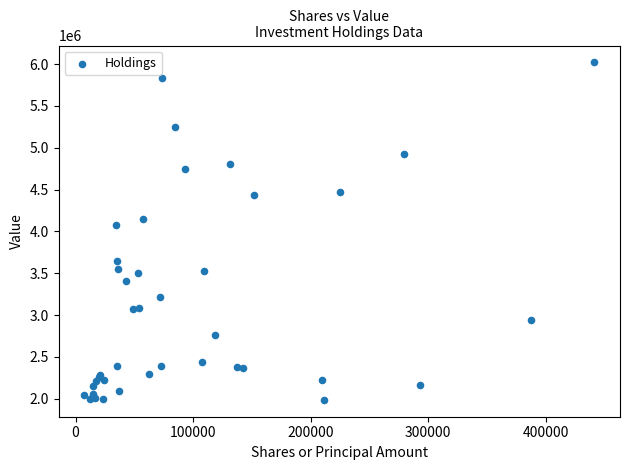

What Y value in the scatter plot is closest to 4003453?

4077108